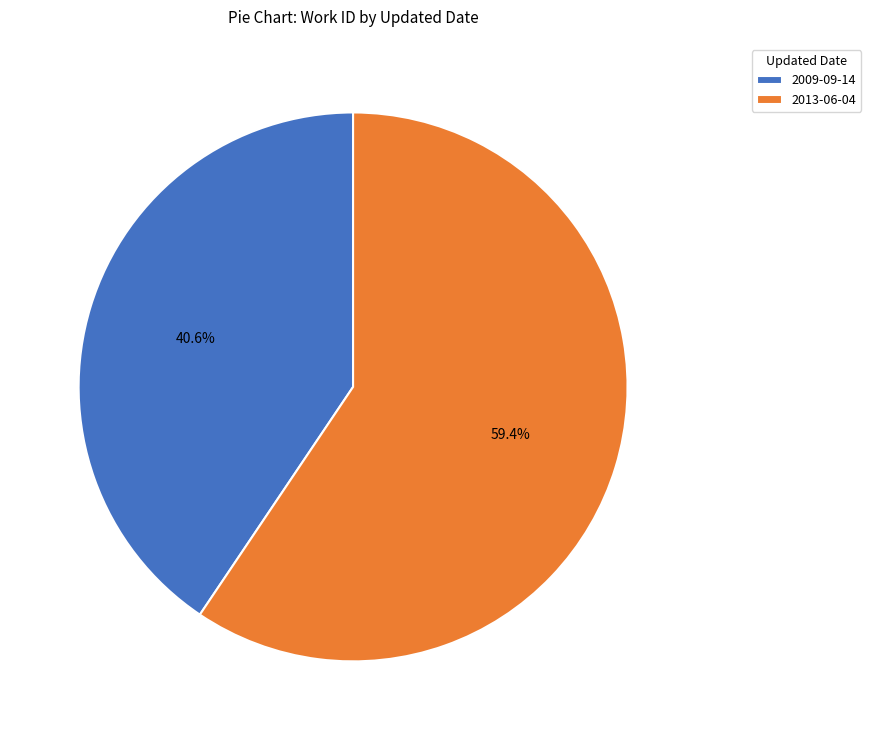

Count the number of slices in the pie.

2